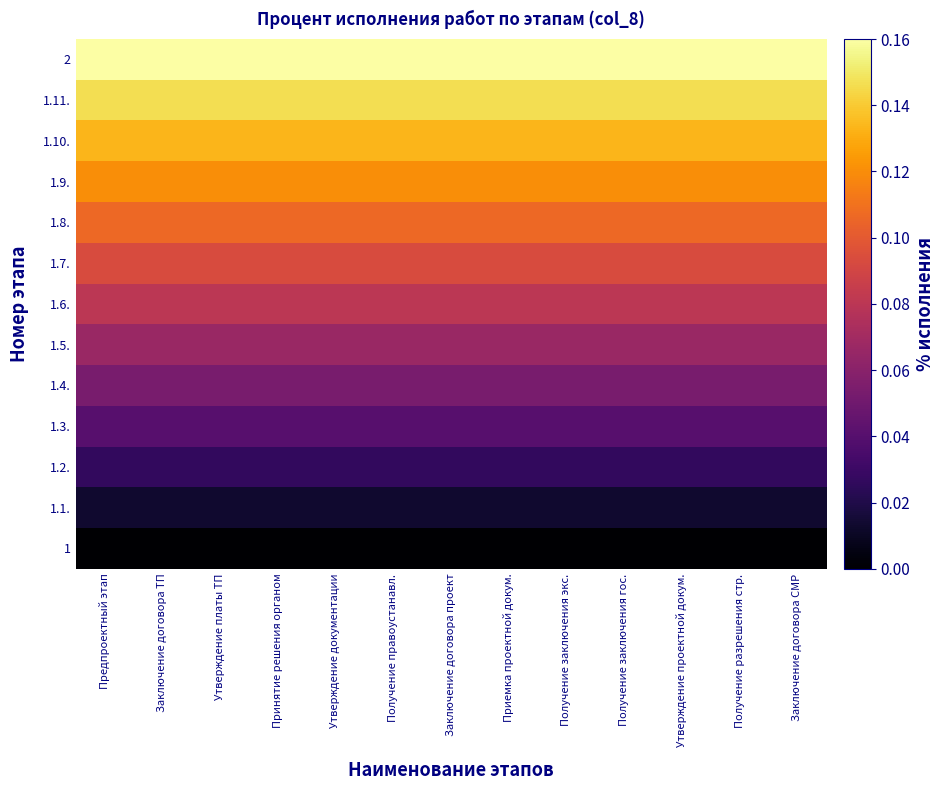

How many series are shown in this chart?

13